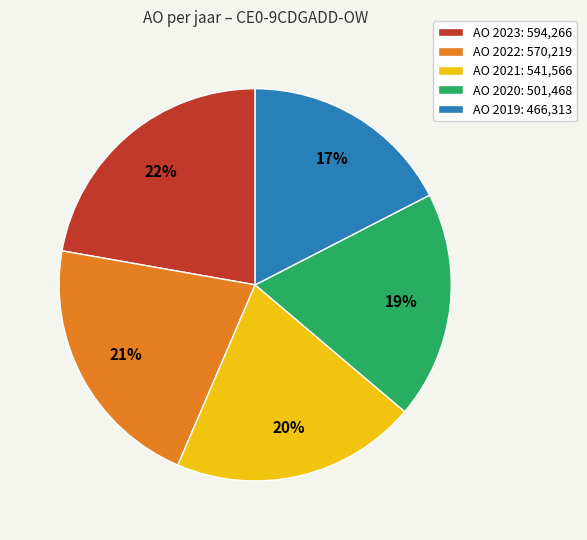

Rank the categories by value from highest to lowest.

AO 2023: 594,266, AO 2022: 570,219, AO 2021: 541,566, AO 2020: 501,468, AO 2019: 466,313